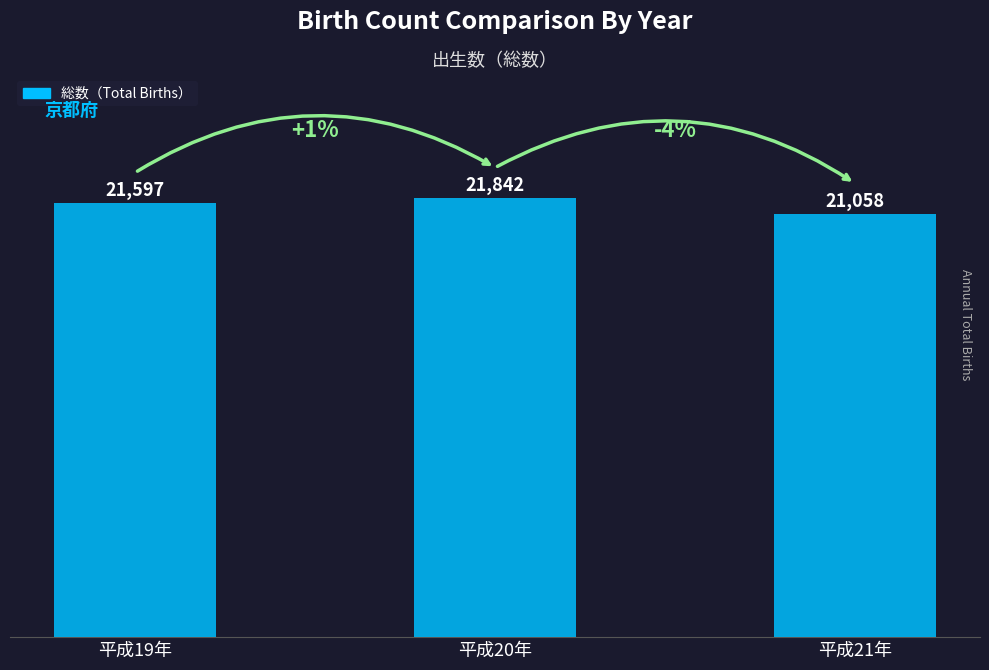

What is the label of the 2nd bar from the right?

平成20年